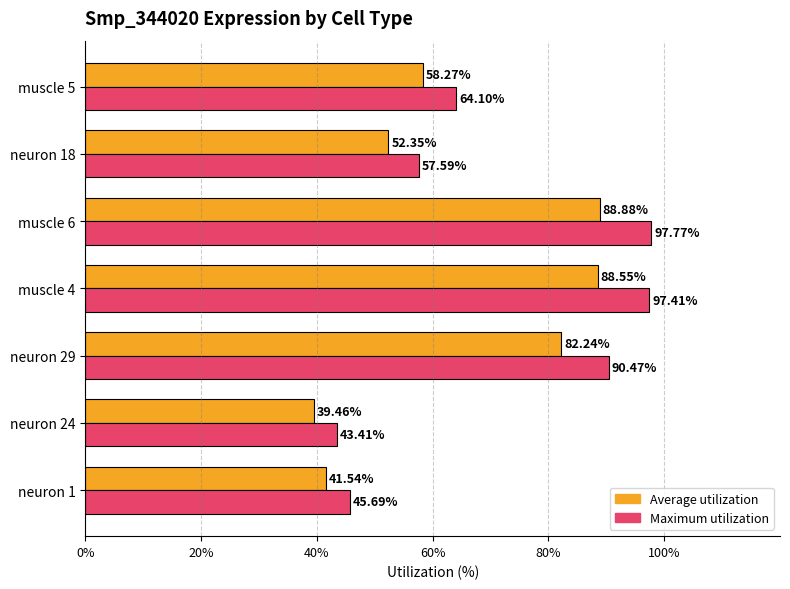

List the series in order of their overall mean, highest first.

Maximum utilization, Average utilization